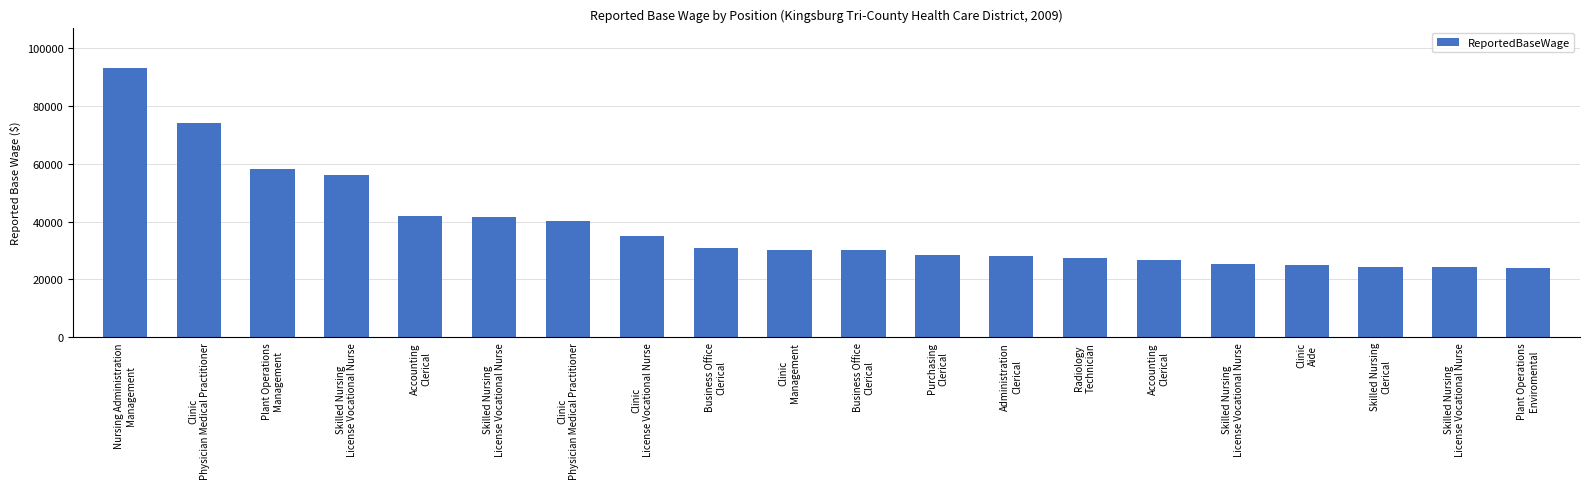

Are the bars horizontal?

No